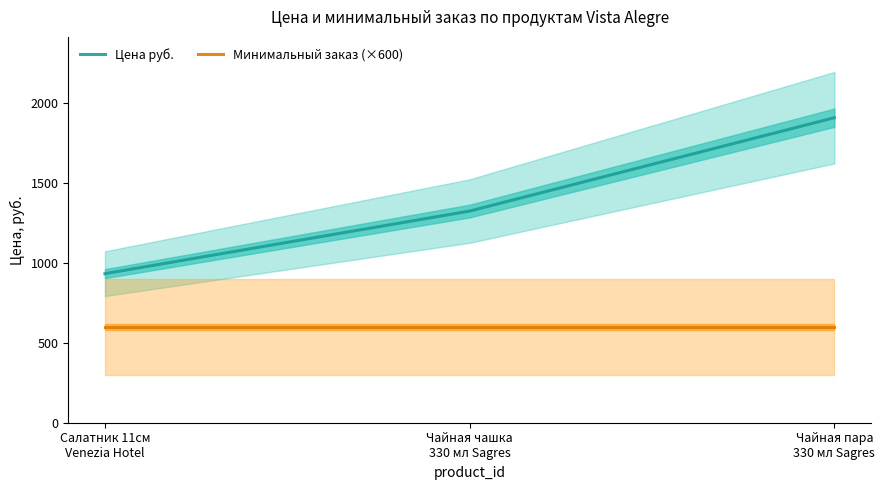

How many categories are shown in the chart?

3